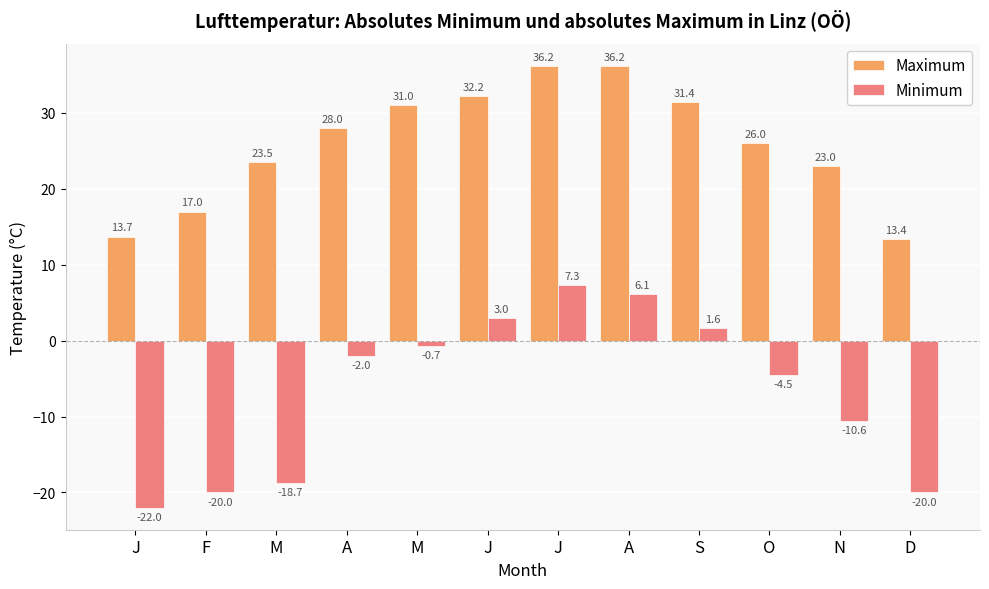

How many bars are there in total?

24